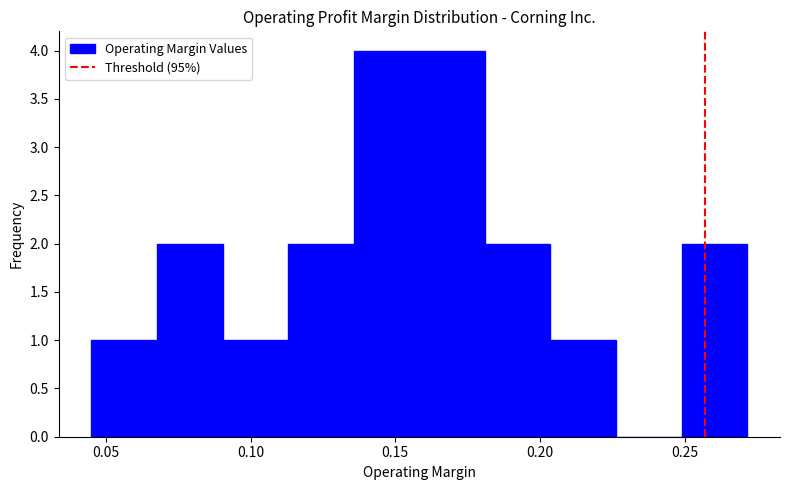

What is the height of the bar covering 0.160 to 0.180 on the x-axis? Neither the bar edges nor the heights are printed on the chart, so give them approximately, as read against the axes.

4